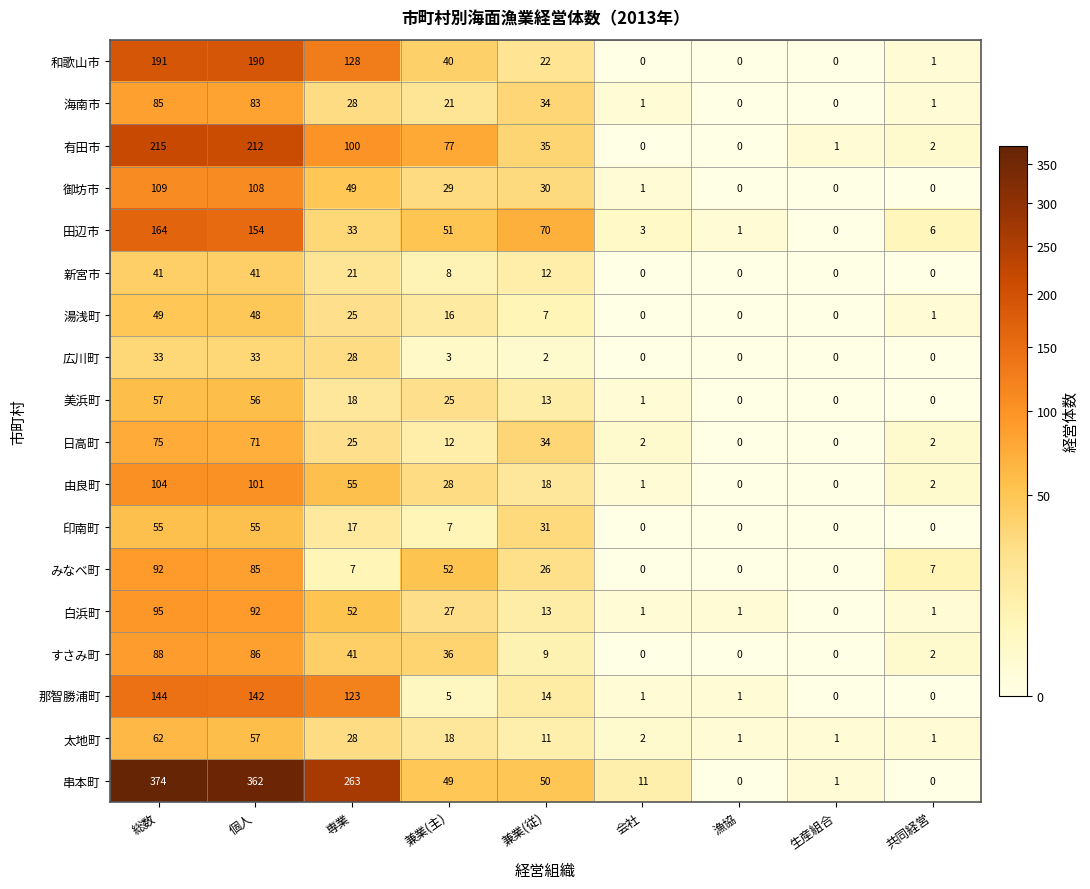

What is the approximate value of 新宮市 at 専業?

21